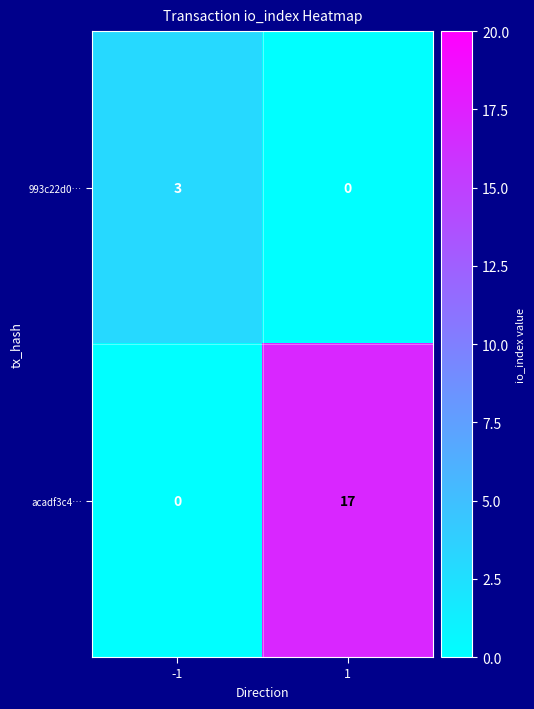

What is the sum of all acadf3c4… values?

17